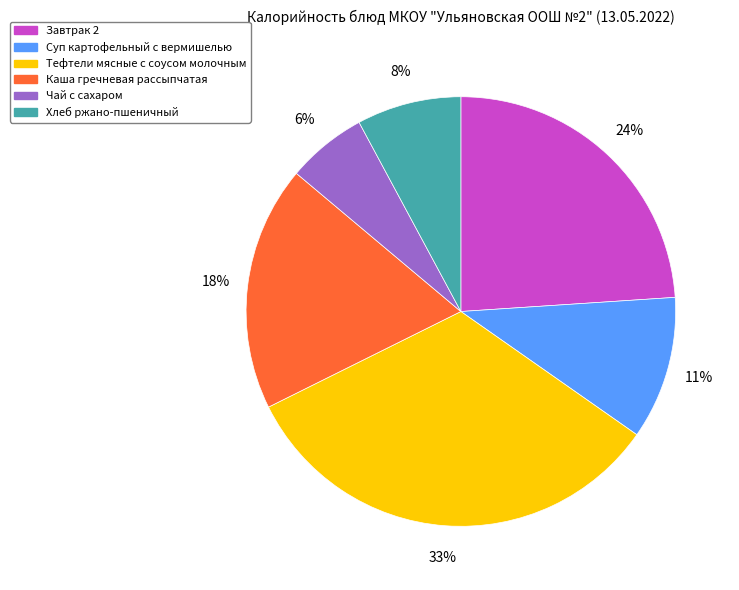

What is the largest slice in the pie chart?

Тефтели мясные с соусом молочным